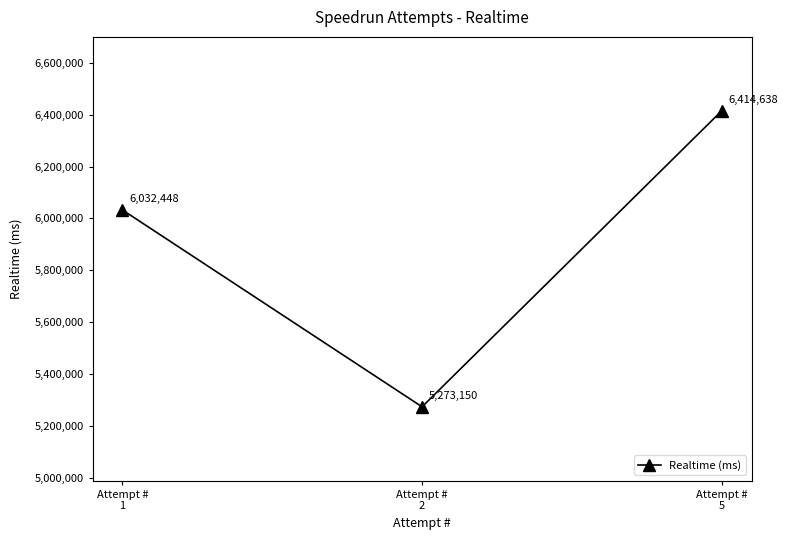

Reading left to right, list all the values displayed in this chart.

Attempt #
1=6032448	Attempt #
2=5273150	Attempt #
5=6414638